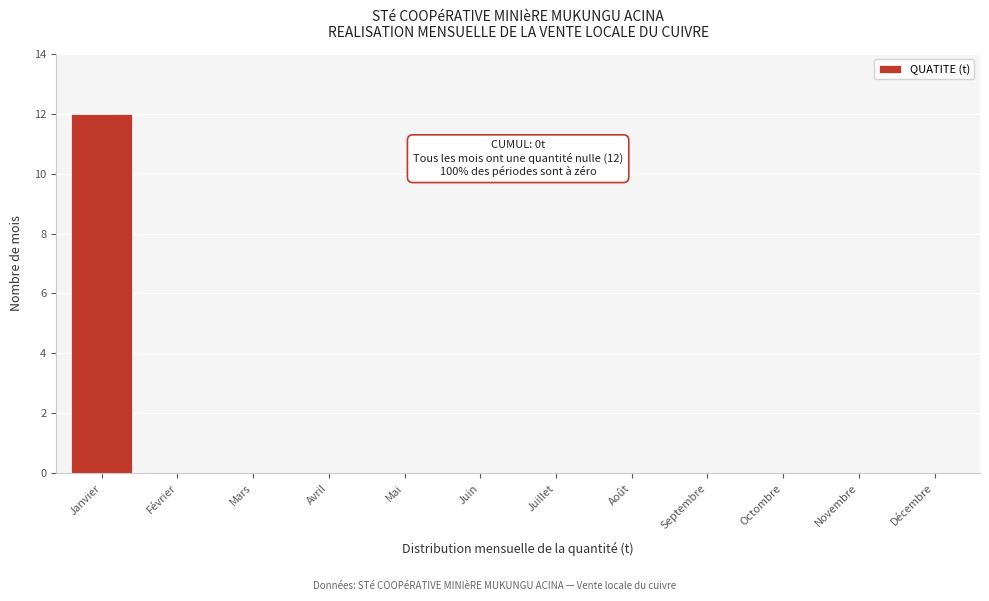

Reading left to right, list all the values displayed in this chart.

Janvier=12	Février=0	Mars=0	Avril=0	Mai=0	Juin=0	Juillet=0	Août=0	Septembre=0	Octombre=0	Novembre=0	Décembre=0